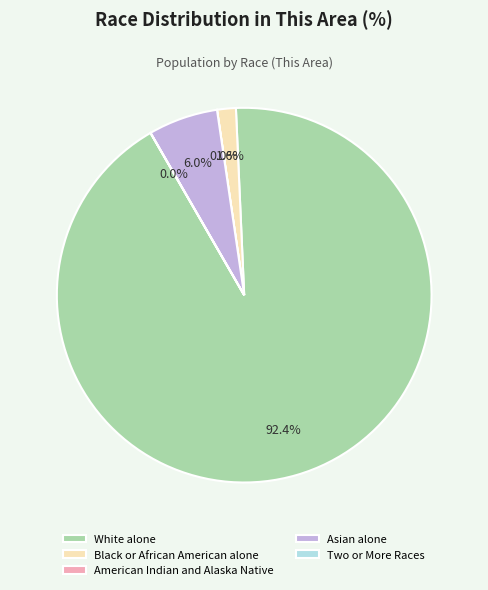

Which category has the biggest portion of the pie?

White alone